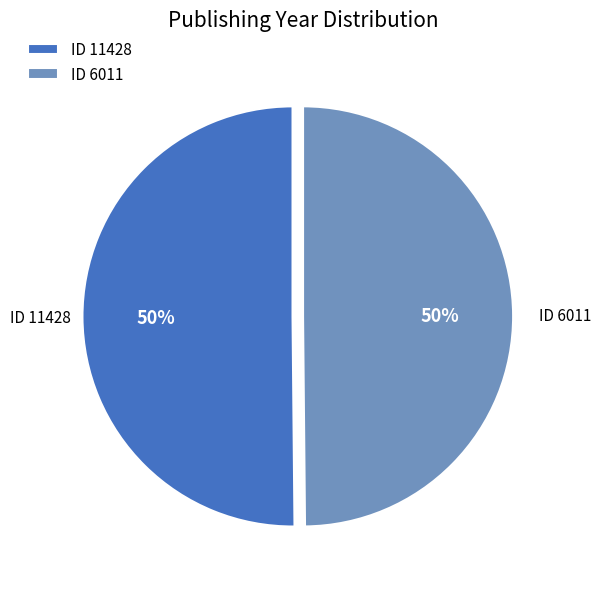

How many slices are in this pie chart?

2